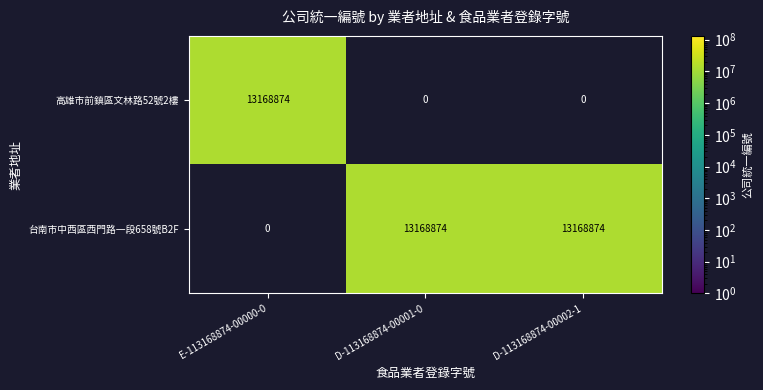

What is the difference between the maximum and minimum values in the 台南市中西區西門路一段658號B2F series?

13168874